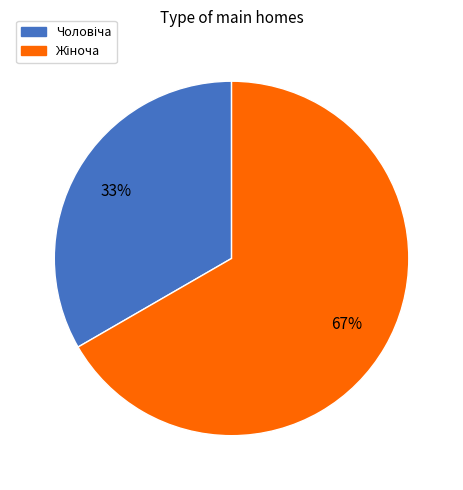

To the nearest percent, what is the average slice percentage?

50%